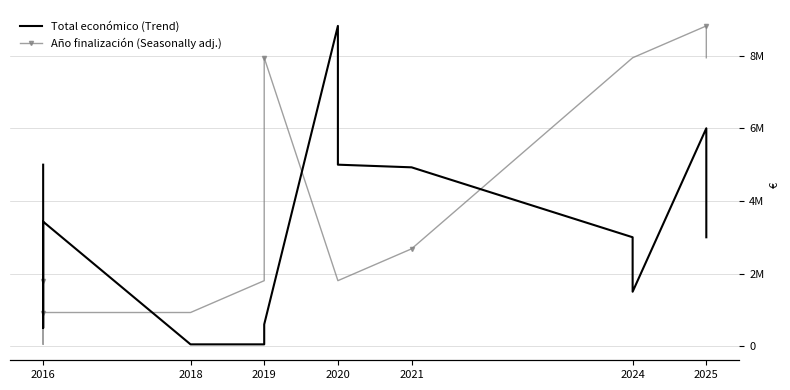

Reading left to right, transcribe all the data shown in this chart.

Total económico (Trend): 4997660.0	1389196.0	499533.0	3428767.0	50000.0	50000.0	600000.0	8818556.0	4997660.0	4924771.0	2999195.0	1498925.0	6000000.0	3499019.0	2998444.0
Año finalización (Seasonally adj.): 1803711.2	50000.0	50000.0	926855.6	926855.6	1803711.2	7941700.4	1803711.2	1803711.2	2680566.8	7941700.4	7941700.4	8818556.0	7941700.4	7941700.4